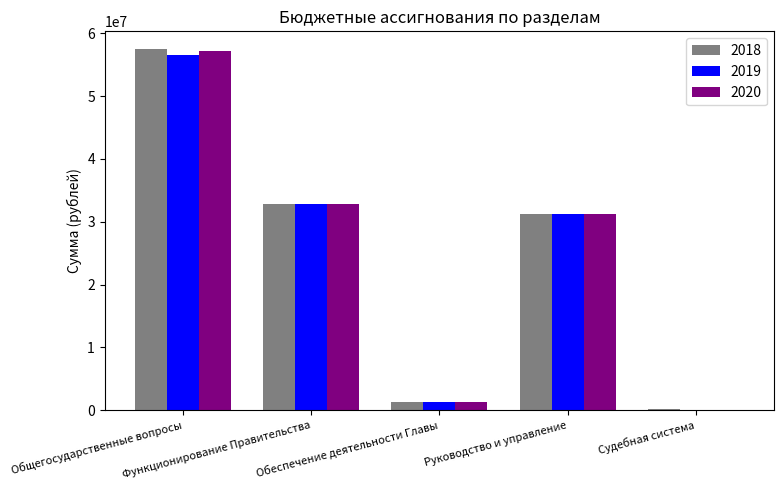

Count the number of data series in this chart.

3